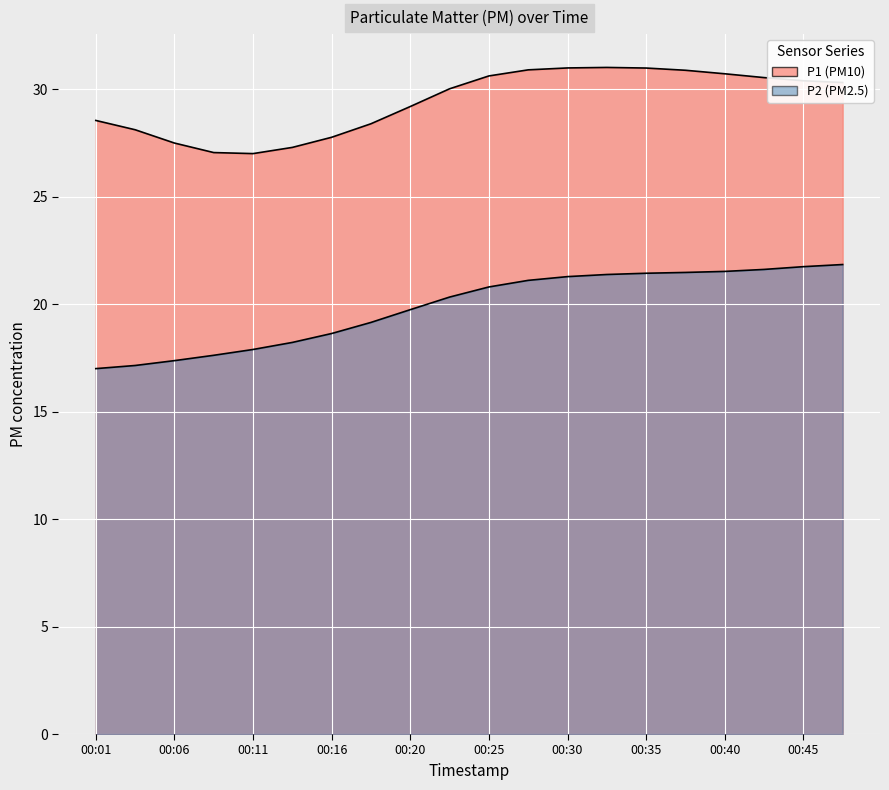

How many categories are shown in the chart?

20